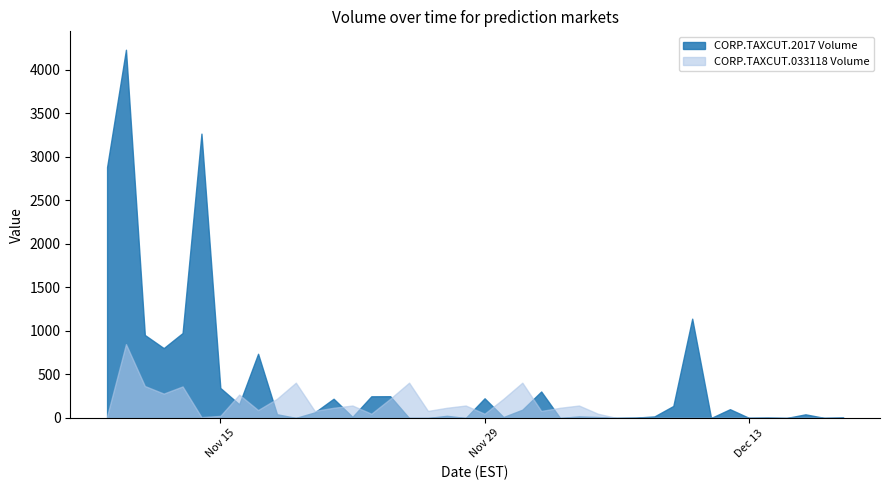

What is the label of the 5th point from the left?

2016-11-13